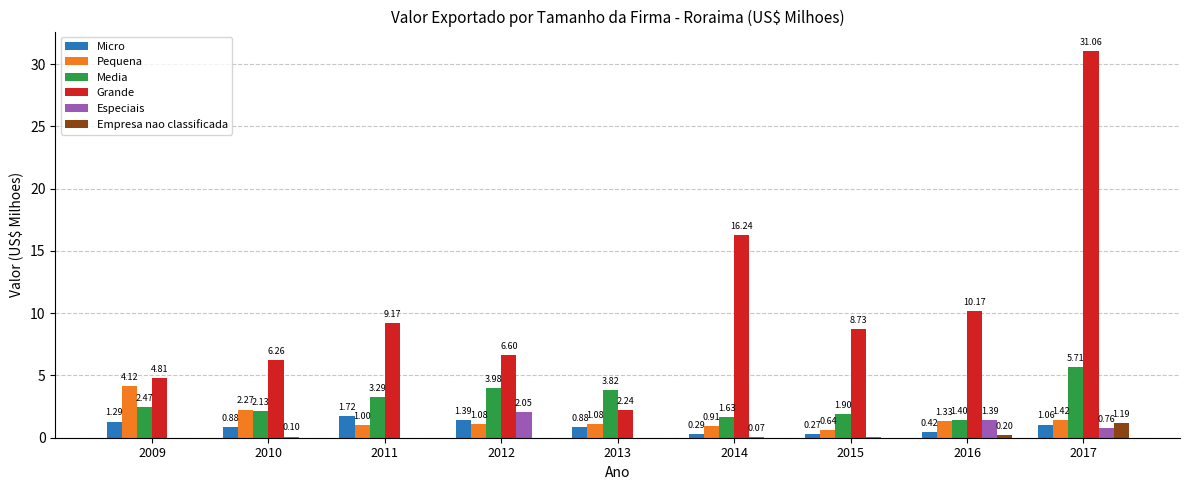

What is the sum of all Media values?

26.3